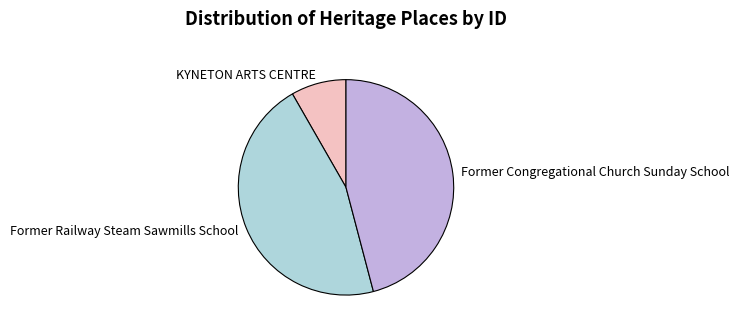

Is it true that KYNETON ARTS CENTRE is 8% of the pie?

True